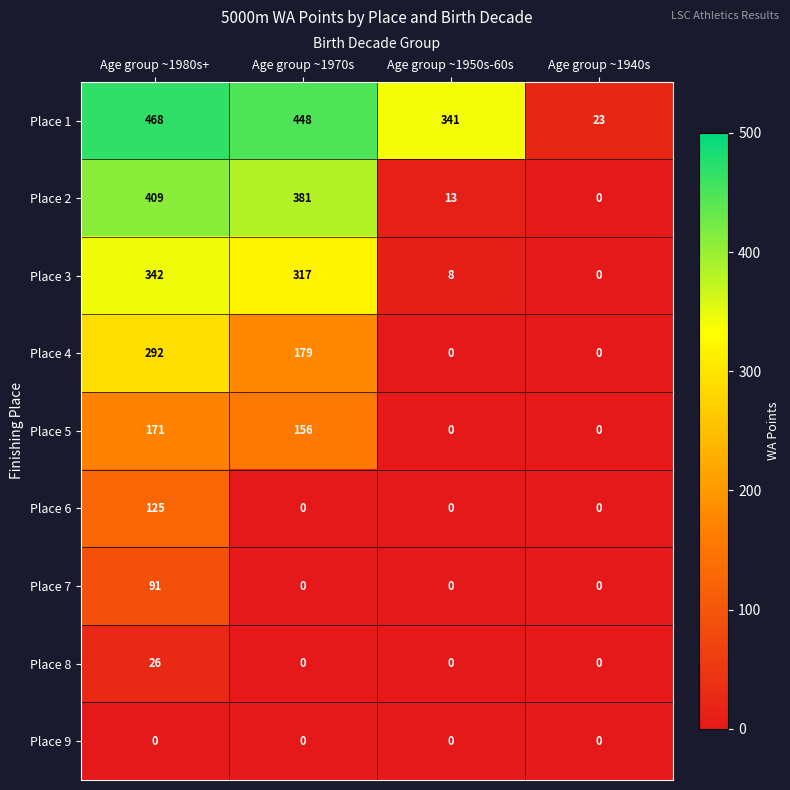

Which series has the largest range (max minus min)?

Place 1